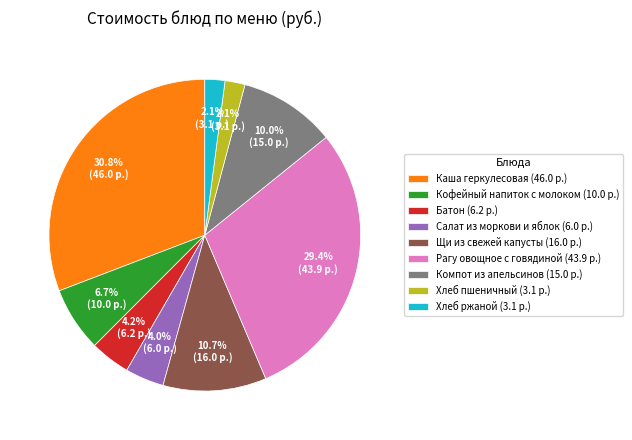

To the nearest percent, what is the difference between the Салат из моркови и яблок and Рагу овощное с говядиной slice percentages?

25%